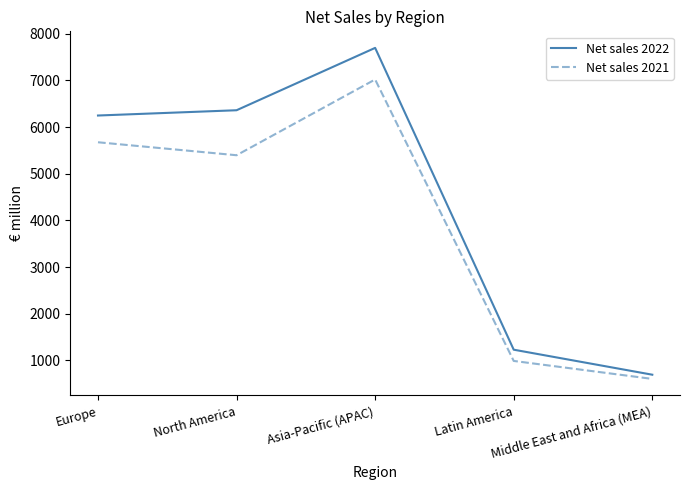

Where is the first local maximum for Net sales 2022?

Asia-Pacific (APAC)